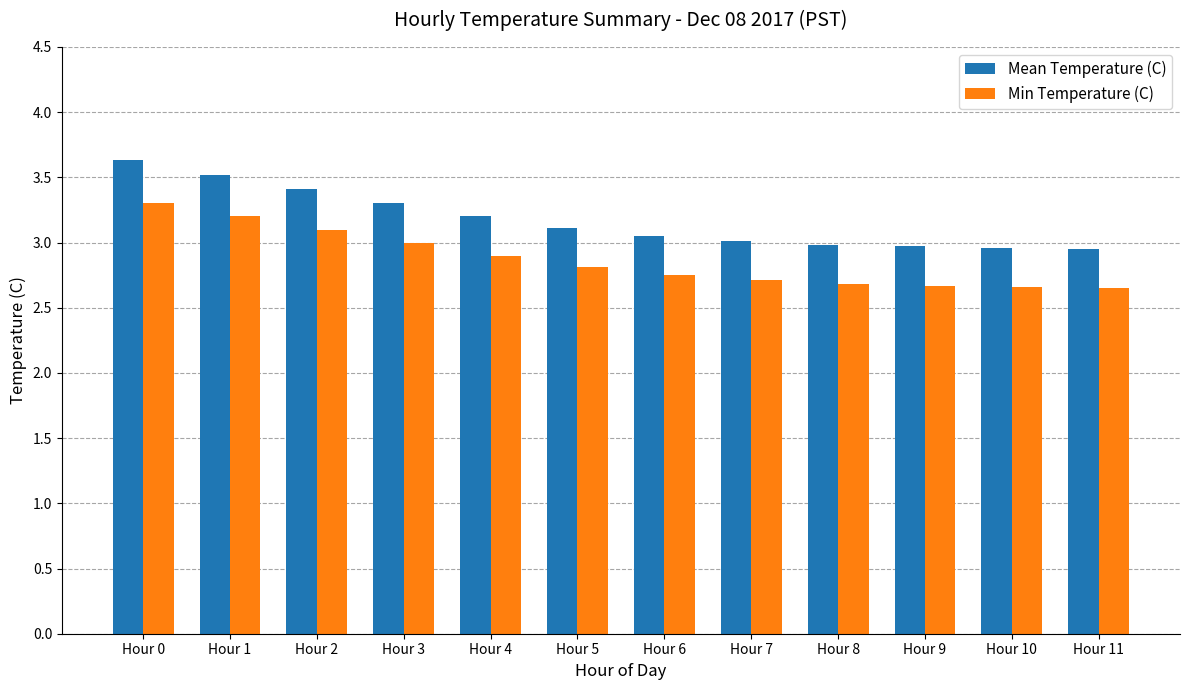

Count the number of data series in this chart.

2